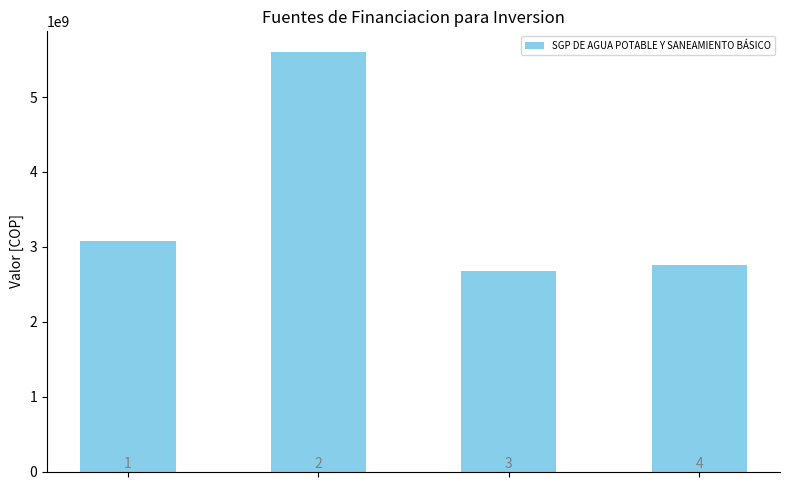

Rank the categories by value from lowest to highest.

2, 3, 0, 1